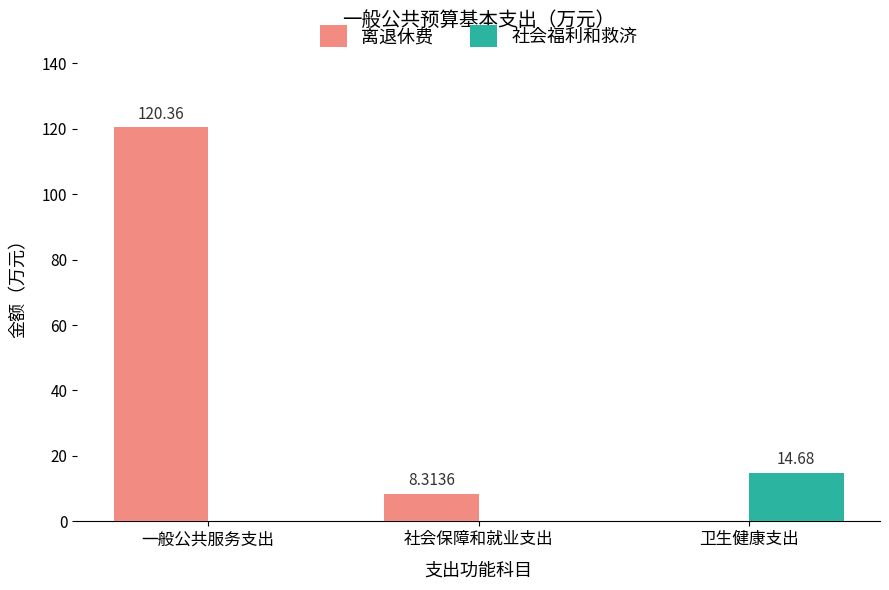

The 社会福利和救济 series shows 14.7 at 卫生健康支出. True or false?

True